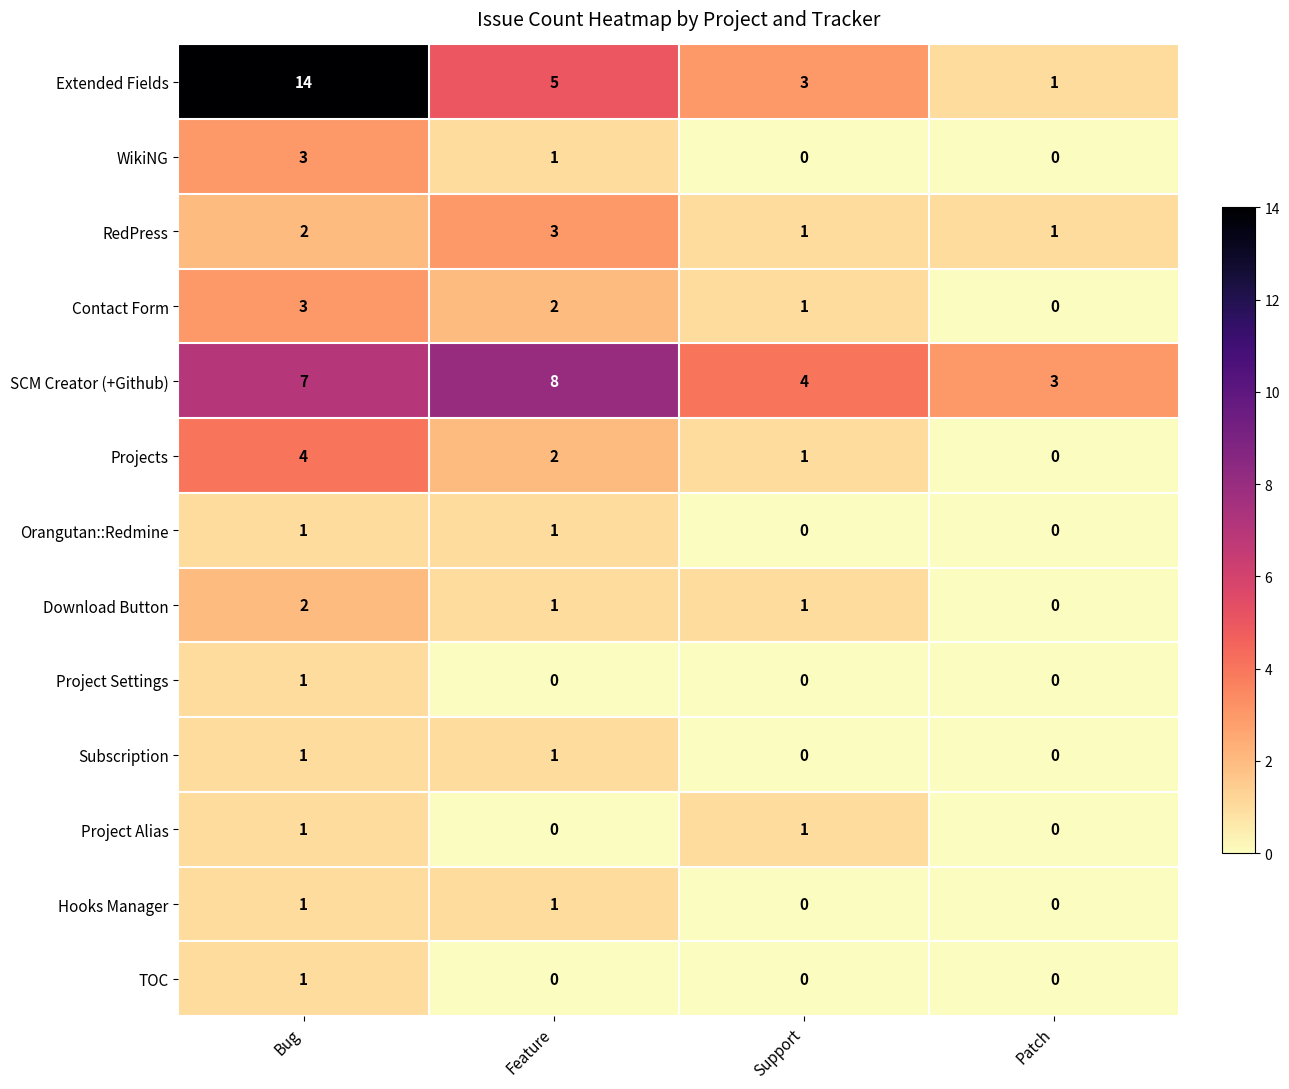

True or false: Projects has a value of 0 at Patch.

True